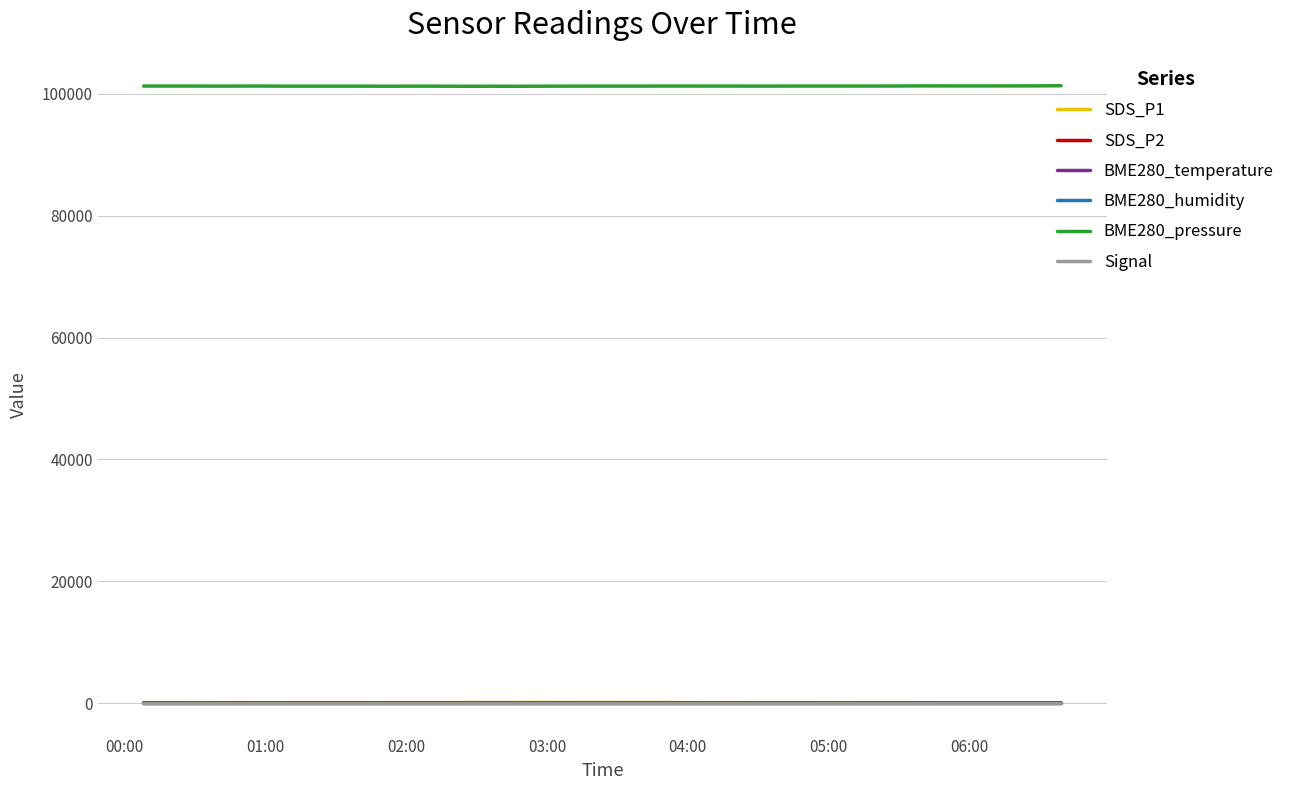

True or false: BME280_pressure and Signal cross at least once.

False